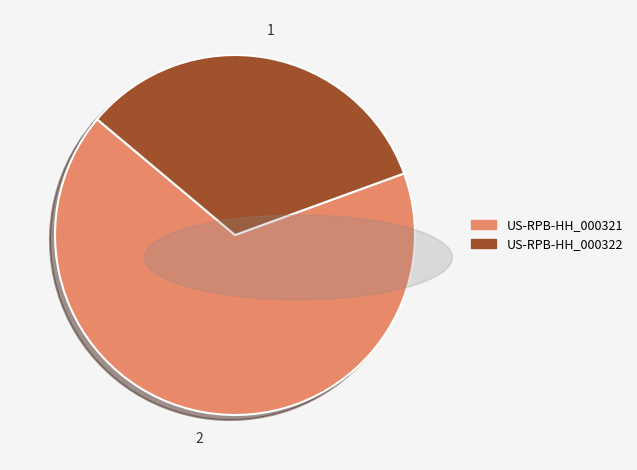

What is the ratio of the value at US-RPB-HH_000322 to the value at US-RPB-HH_000321?

0.5